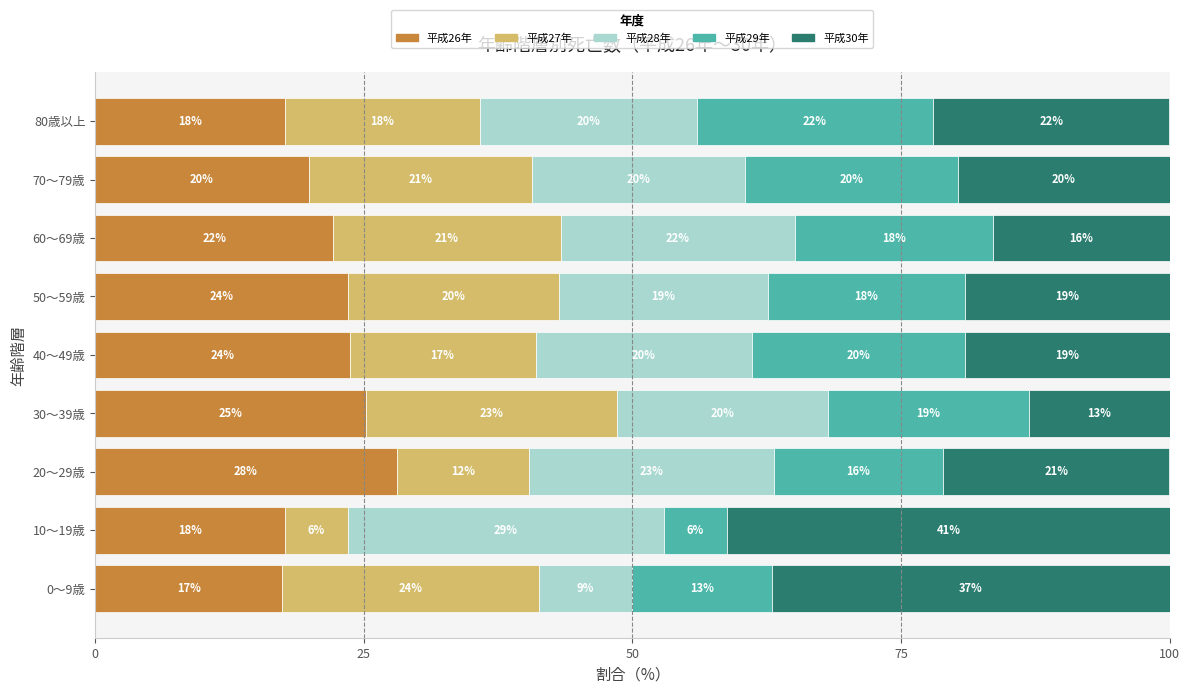

List the series in order of their peak value, highest first.

平成30年, 平成28年, 平成26年, 平成27年, 平成29年